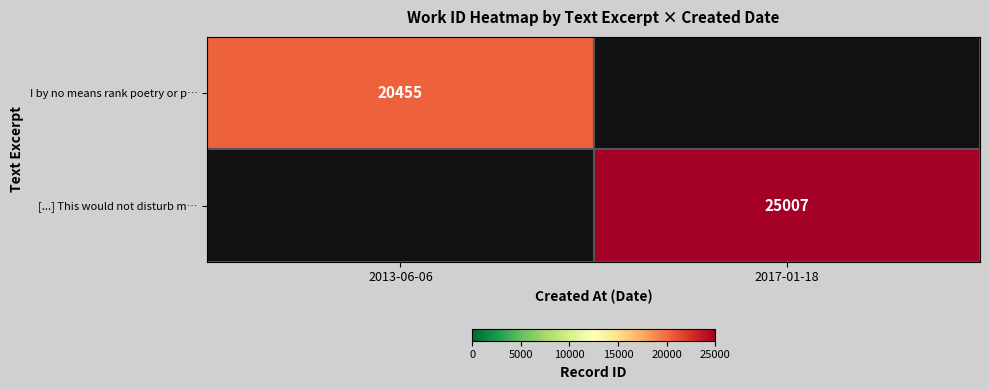

True or false: I by no means rank poetry or p… has a value of 33790 at 2013-06-06.

False